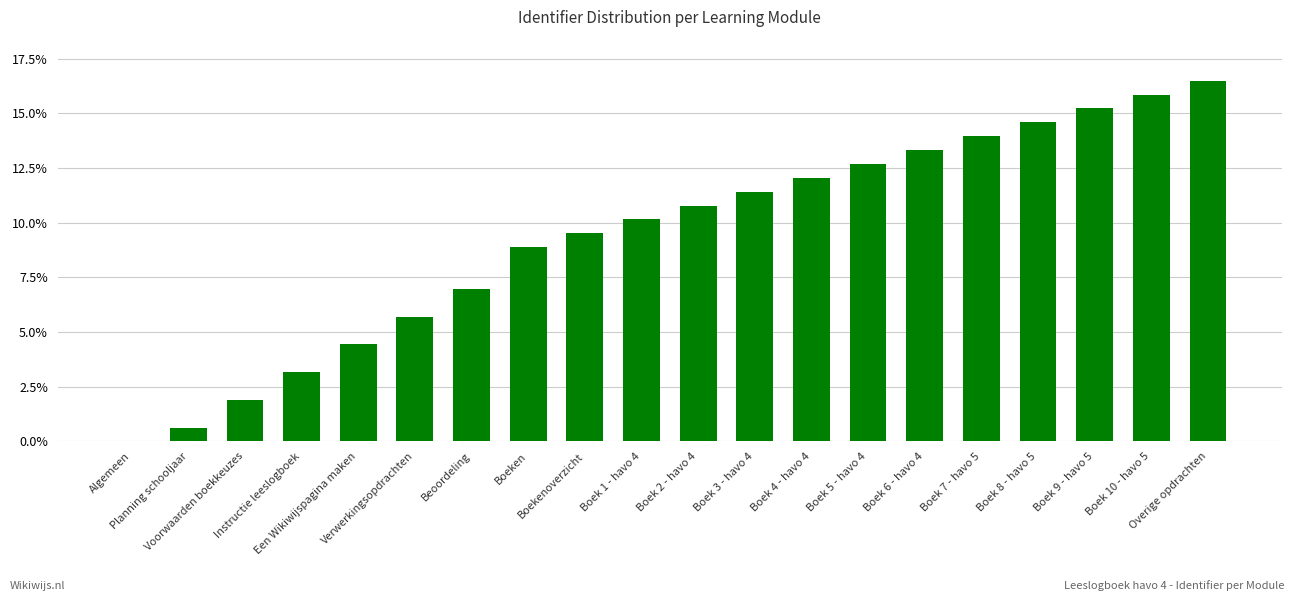

The chart shows a value of 16.5 at Overige opdrachten. True or false?

True